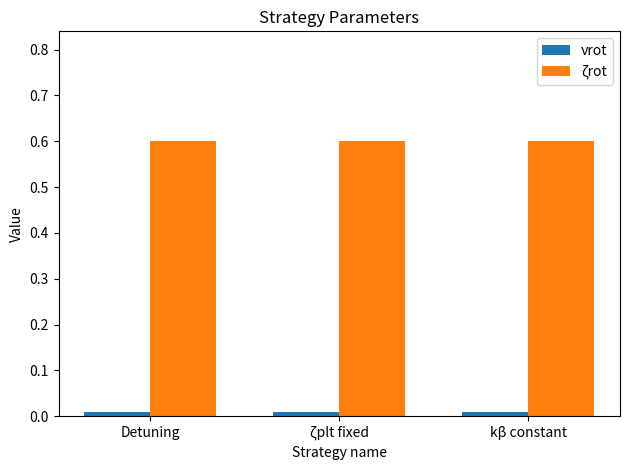

The value of ζrot at Detuning is 0.2. True or false?

False